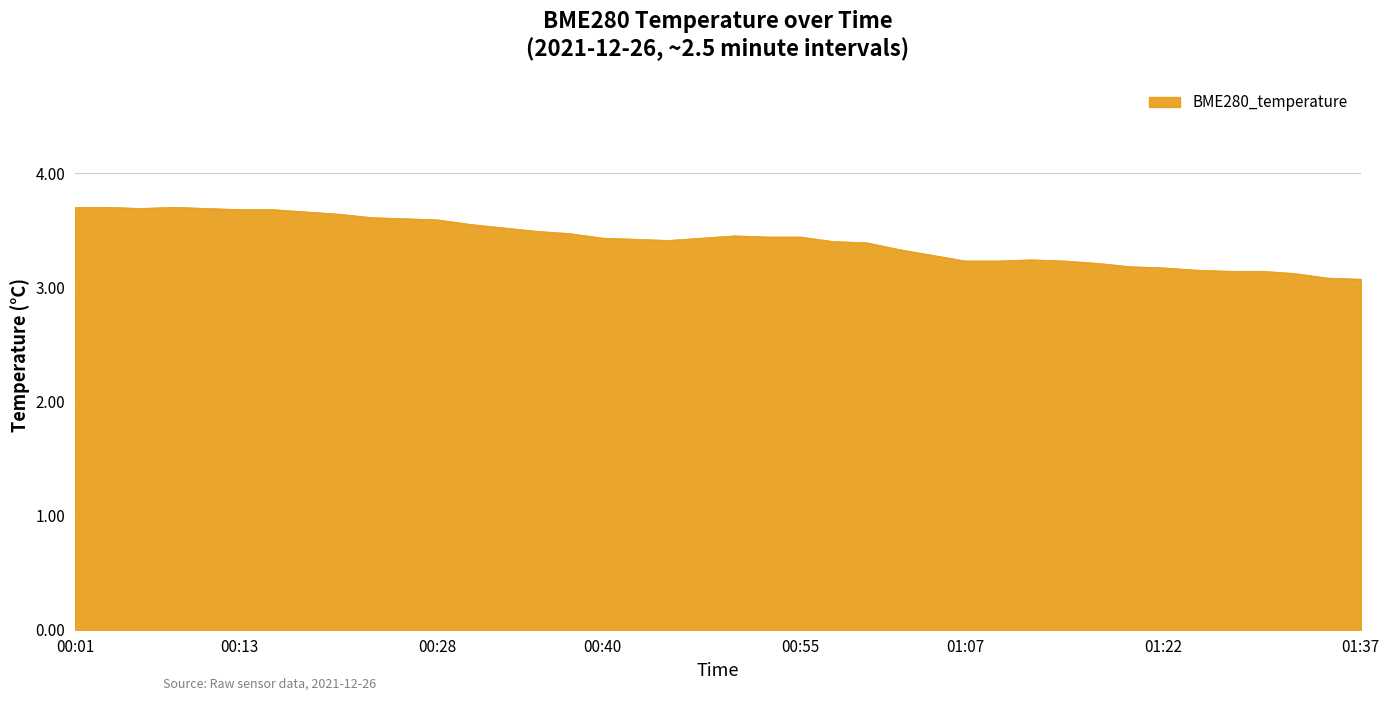

What is the greatest value displayed?

3.7